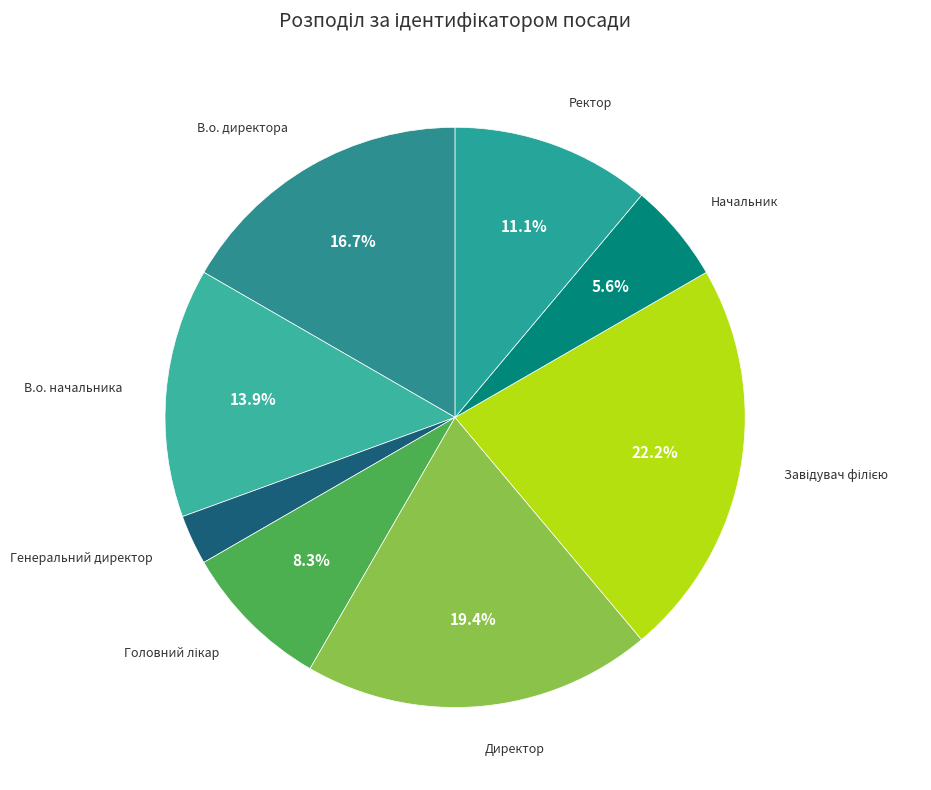

How many slices are in this pie chart?

8